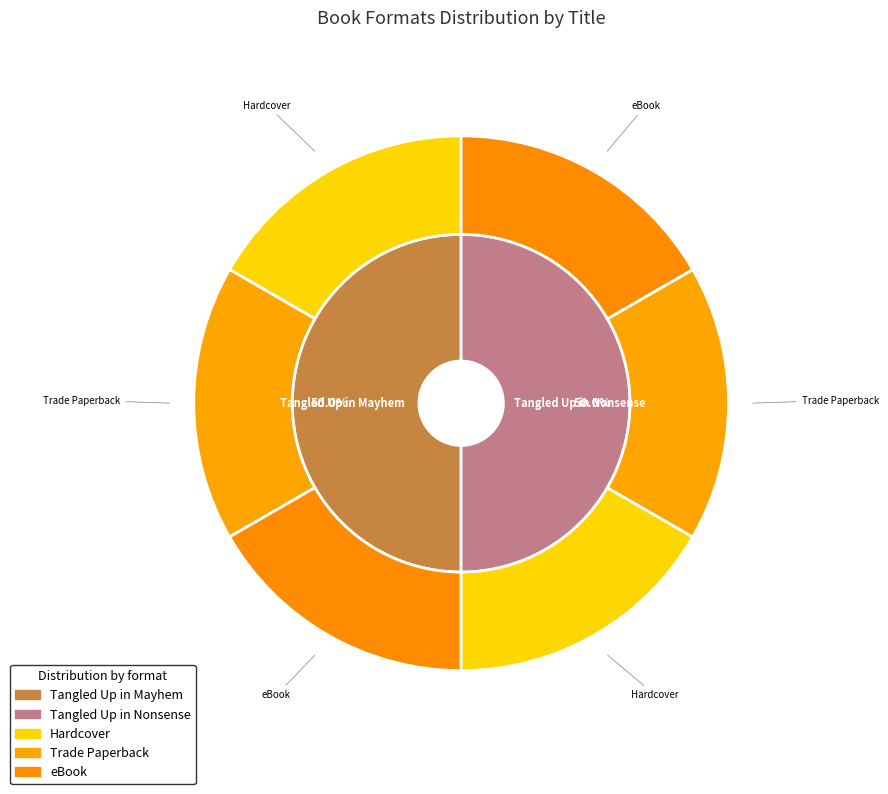

What is the total percentage of Trade Paperback and Hardcover?

67.2%